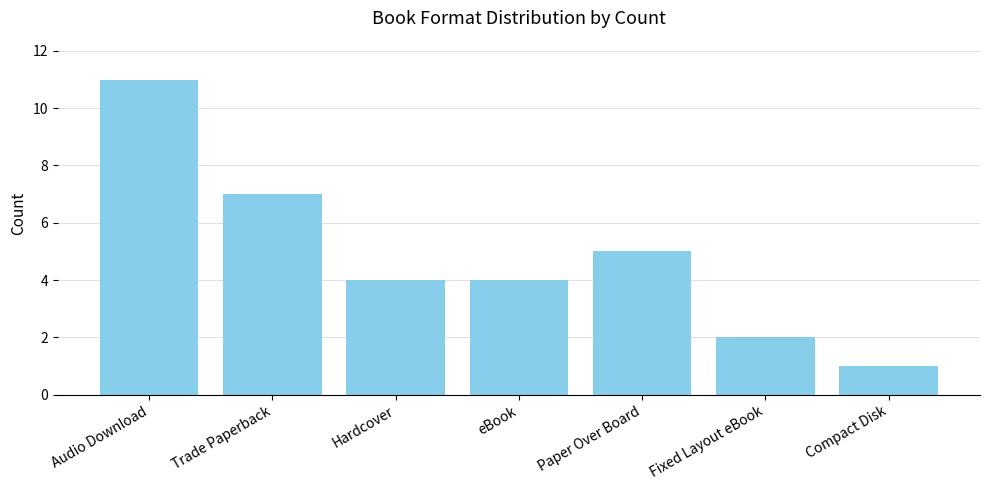

What is the greatest value displayed?

11